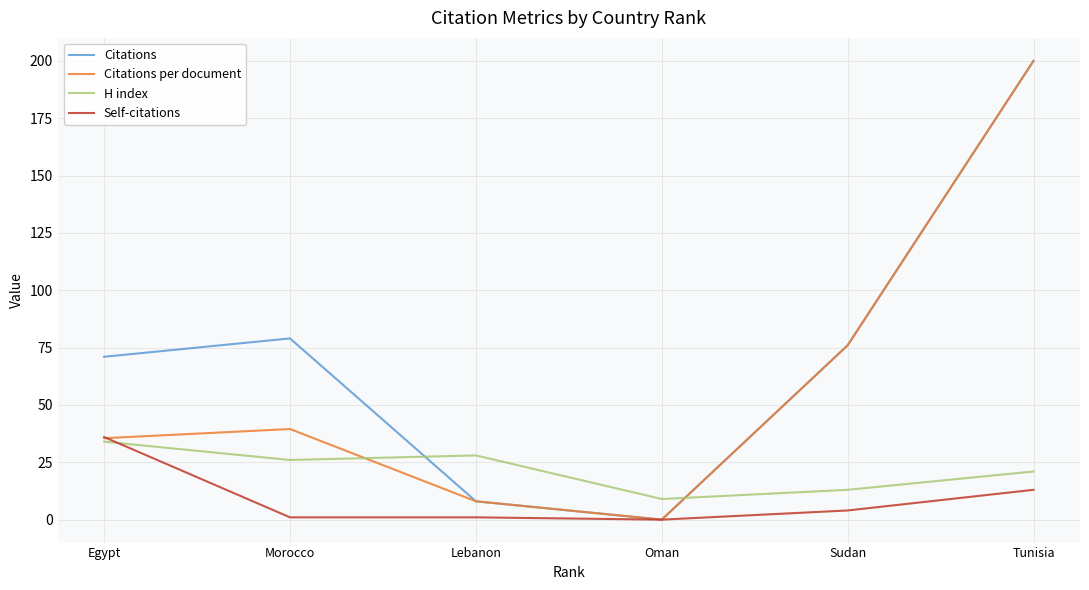

What position from the right is Egypt?

6